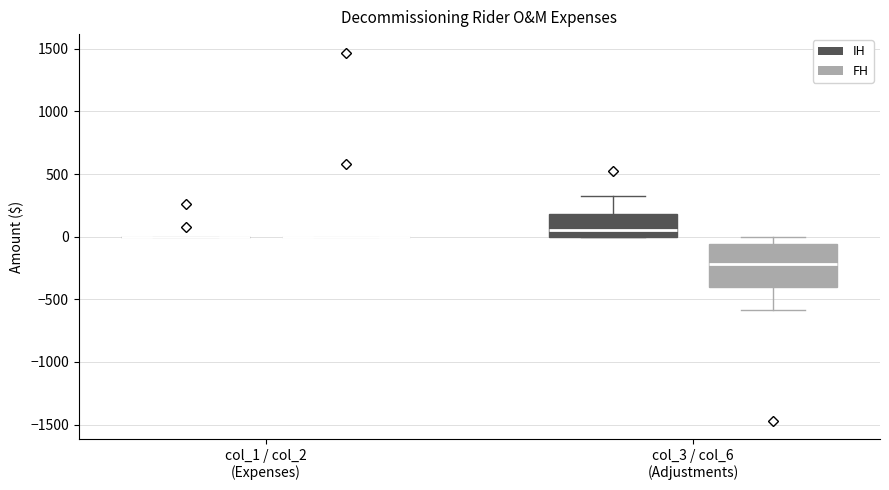

Reading left to right, transcribe this box plot: for each box, give where its median line is, the range the box spans, and where its two whiskers end, as read against the y-axis. The values are not printed on the chart, so give them approximately, as read against the axis.

col_1 / col_2 (Expenses) (IH): box collapsed to a line at 0, whiskers 0 to 0
col_1 / col_2 (Expenses) (FH): box collapsed to a line at 0, whiskers 0 to 0
col_3 / col_6 (Adjustments) (IH): median 50, box 0 to 200, whiskers 0 to 300
col_3 / col_6 (Adjustments) (FH): median -200, box -400 to -50, whiskers -600 to 0